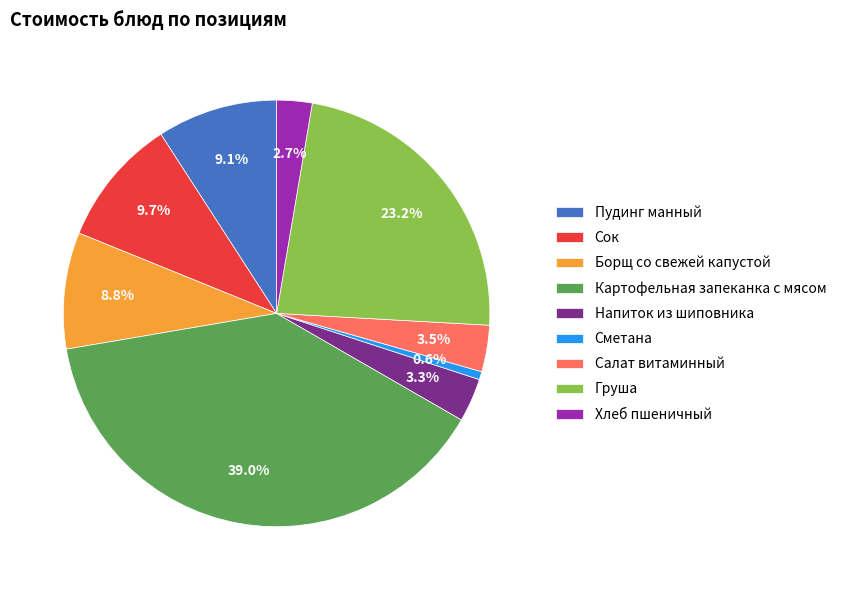

True or false: Пудинг манный accounts for 9% of the total.

True